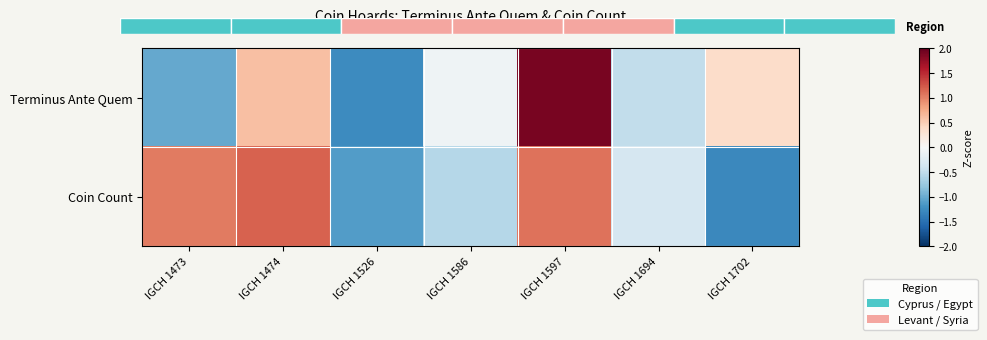

Which category has the lowest value across all series?

IGCH 1702